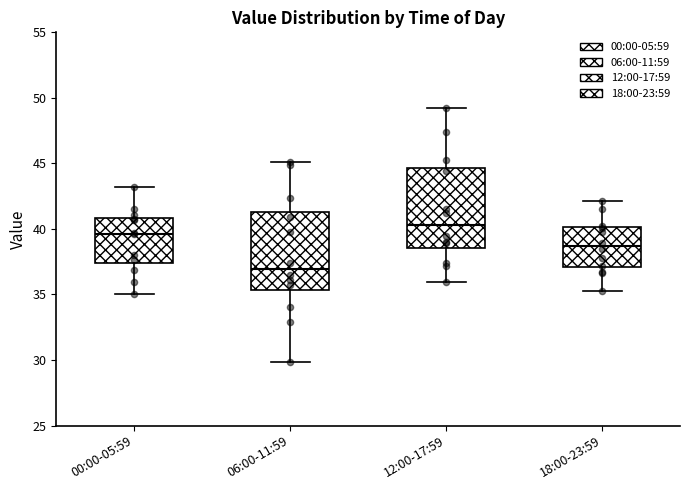

Where does the upper whisker of the box for 00:00-05:59 end on the y-axis? The values are not printed on the chart, so give them approximately, as read against the axis.

43.0